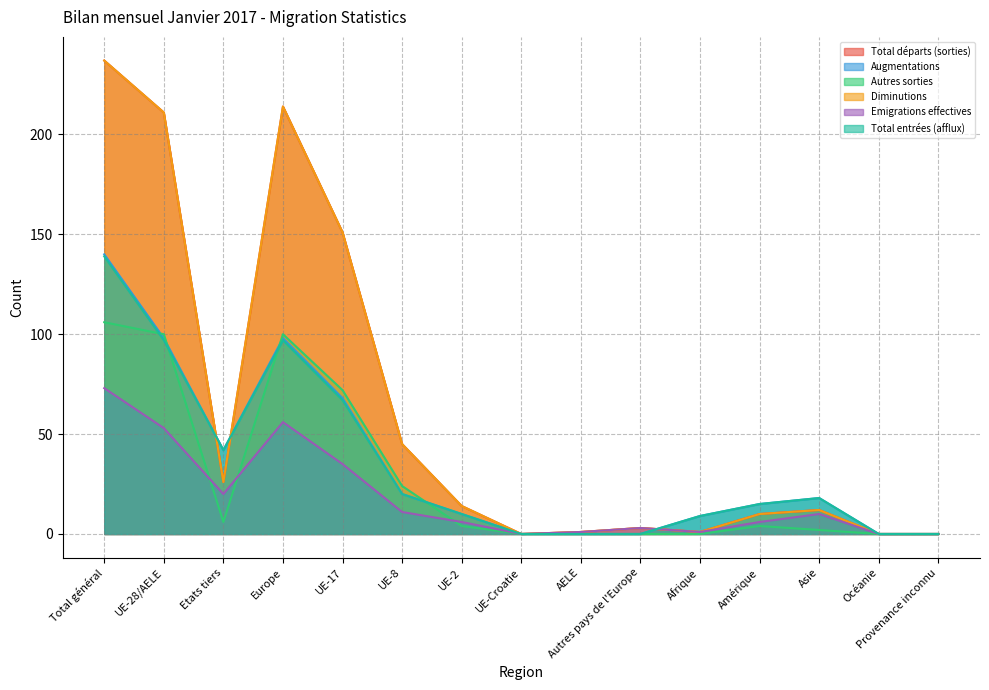

In Total départs (sorties), how many points are lower than both neighbors (excluding endpoints)?

3